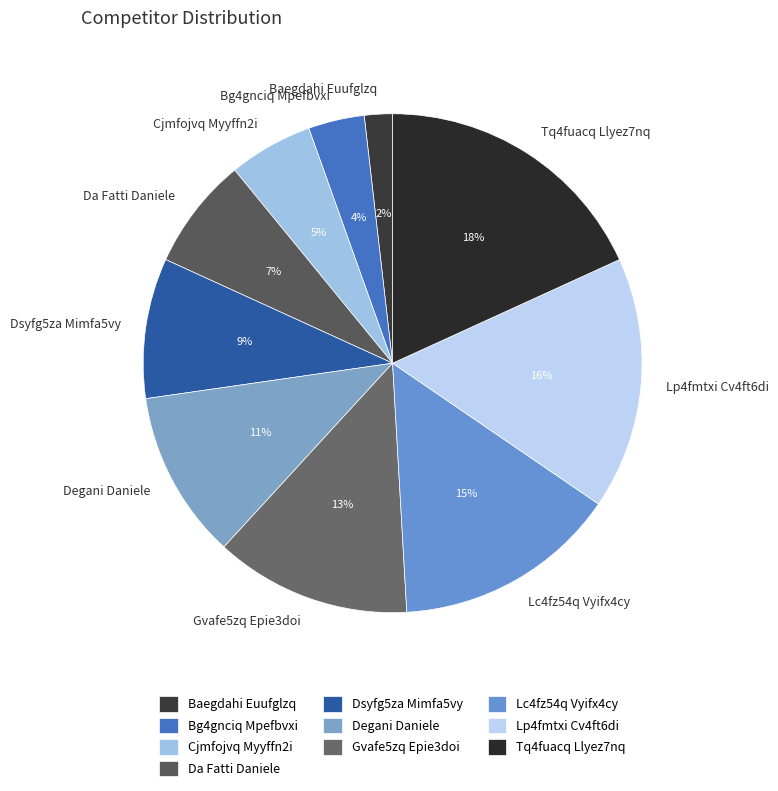

Is the sum of Gvafe5zq Epie3doi and Baegdahi Euufglzq greater than half?

No